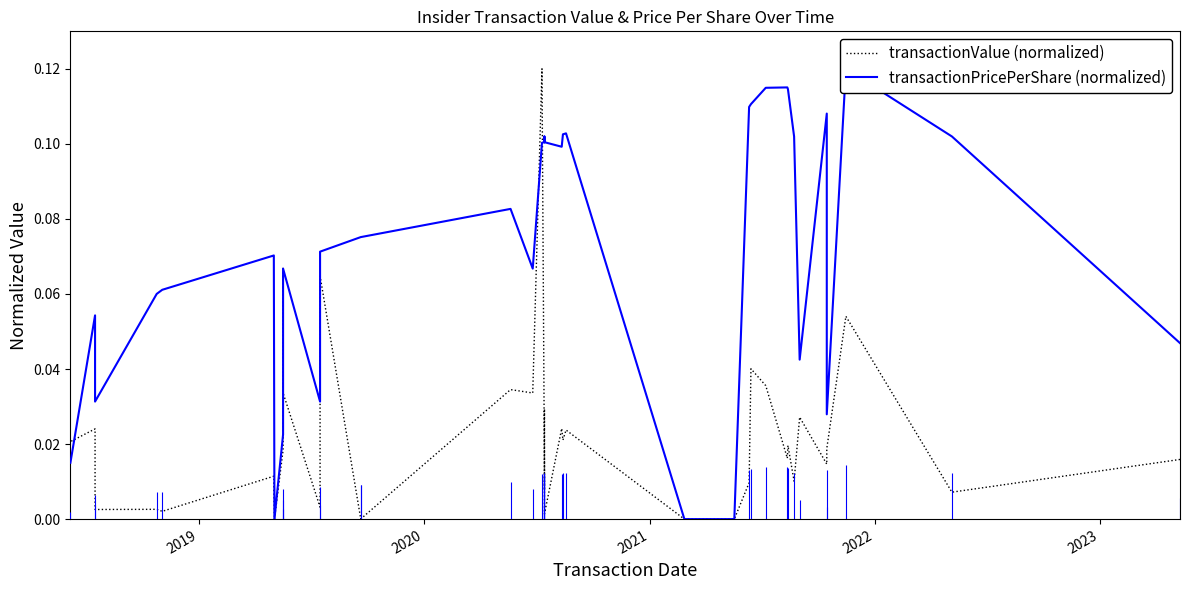

Reading left to right, extract all data points from this chart.

transactionValue (normalized): 0.0	0.0	0.1	0.0	0.0	0.0	0.0	0.0	0.0	0.0	0.0	0.0	0.0	0.0	0.0	0.0	0.0	0.0	0.0	0.0	0.0	0.0	0.1	0.0	0.0	0.0	0.0	0.1	0.0	0.0	0.1	0.0	0.0	0.0	0.0	0.0	0.0	0.0	0.0	0.0
transactionPricePerShare (normalized): 0.0	0.1	0.1	0.0	0.1	0.0	0.1	0.1	0.1	0.1	0.1	0.1	0.0	0.0	0.1	0.1	0.1	0.1	0.1	0.1	0.1	0.1	0.1	0.1	0.1	0.1	0.1	0.1	0.0	0.1	0.0	0.0	0.0	0.1	0.1	0.1	0.1	0.0	0.1	0.0